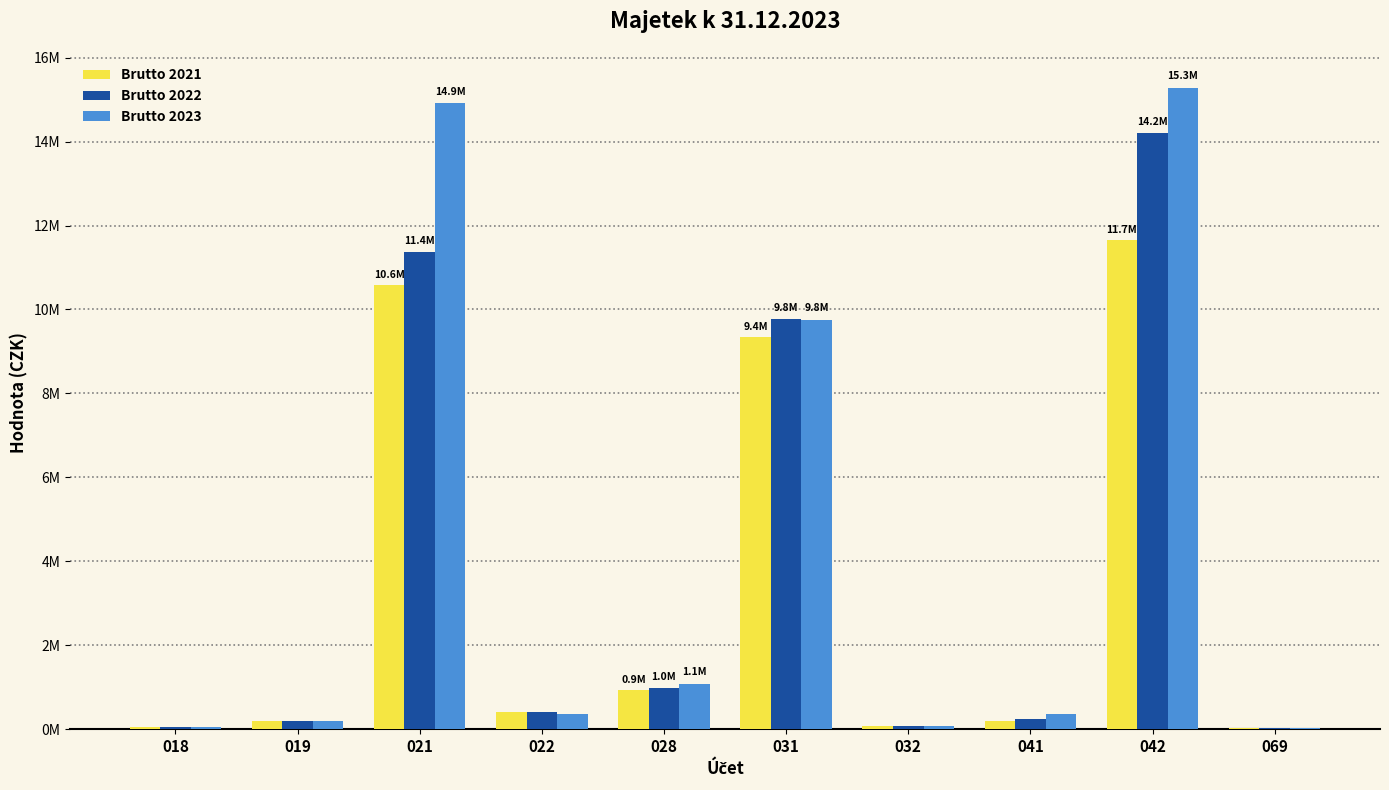

What is the difference between the highest and lowest values at 041?

159744.0